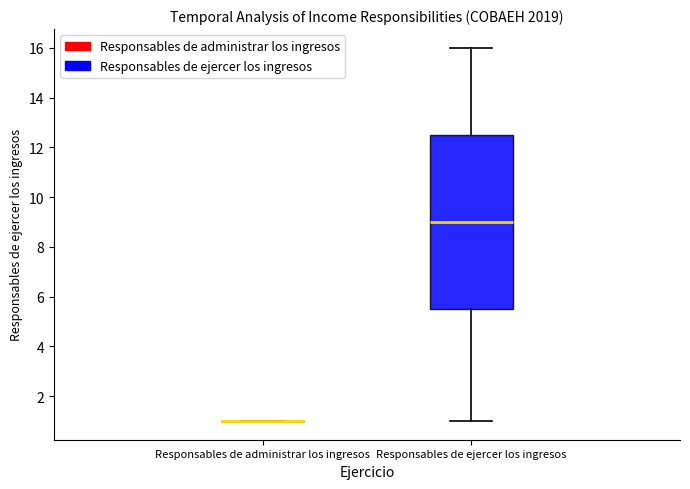

Reading left to right, read every box against the y-axis: the position of its median line, the range the box covers, and the ends of its whiskers. The values are not printed on the chart, so give them approximately, as read against the axis.

Responsables de administrar los ingresos: box collapsed to a line at 1.0, whiskers 1.0 to 1.0
Responsables de ejercer los ingresos: median 9.0, box 5.6 to 12.6, whiskers 1.0 to 16.0